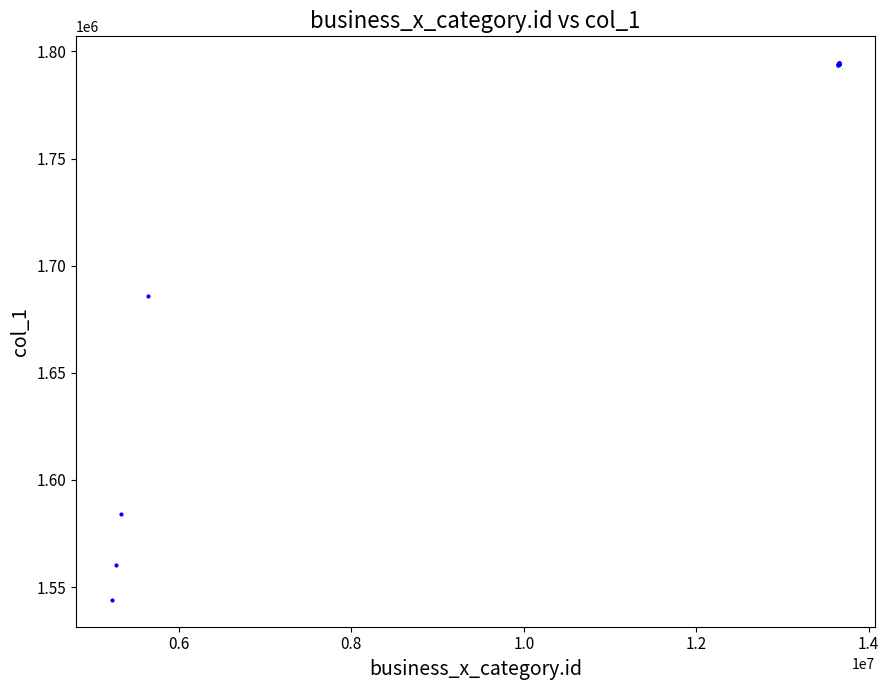

What Y value in the scatter plot is closest to 1669245?

1685843